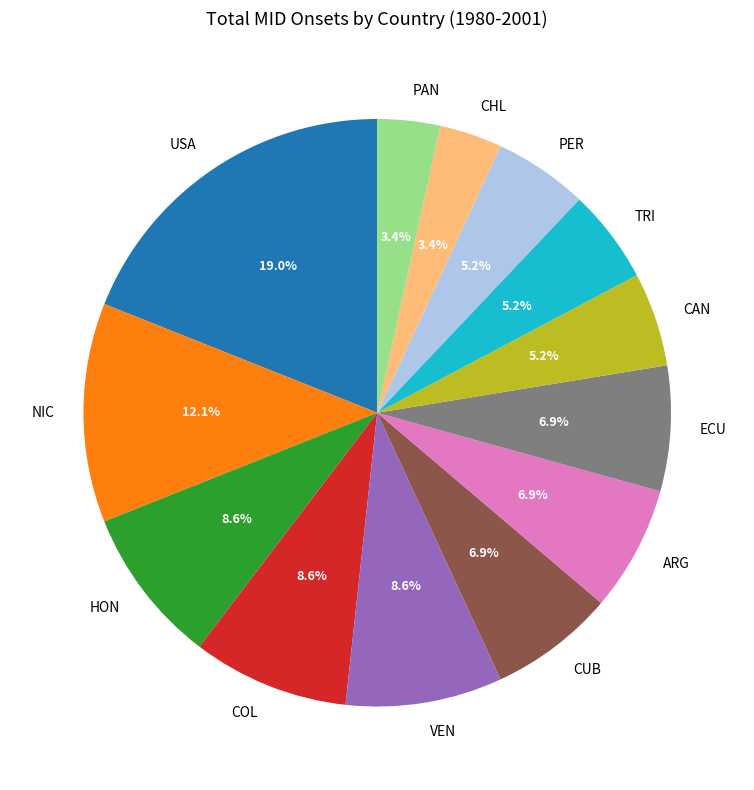

What is the ratio of the value at CUB to the value at ECU?

1.0